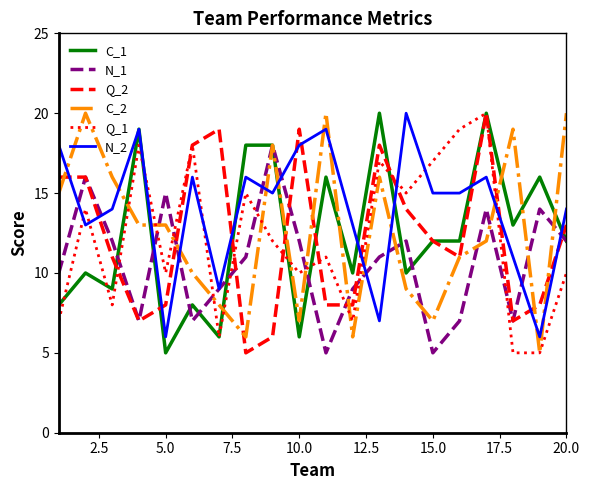

What is the minimum value shown in the chart?

5